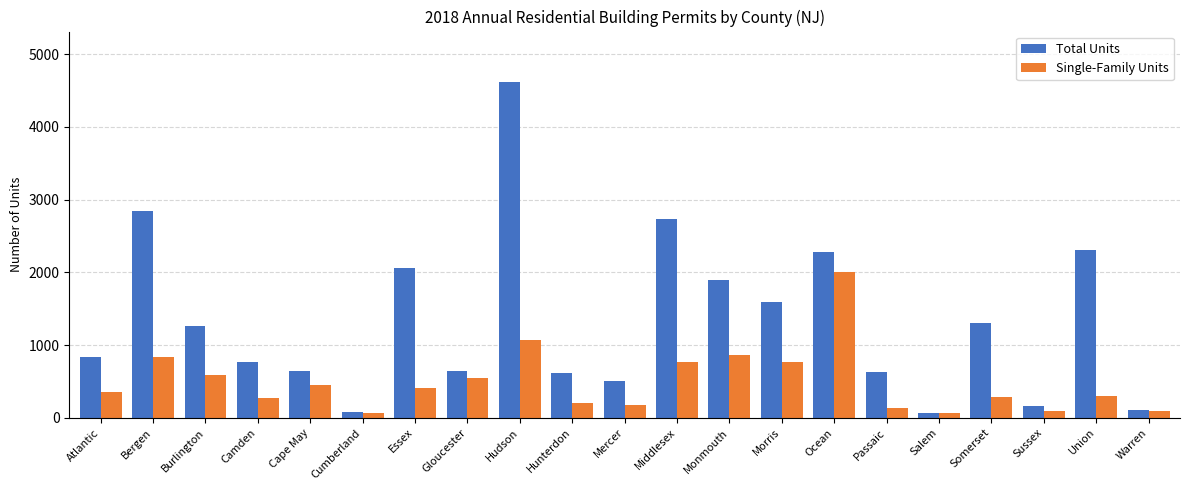

What value does the Total Units series have at Morris?

1589